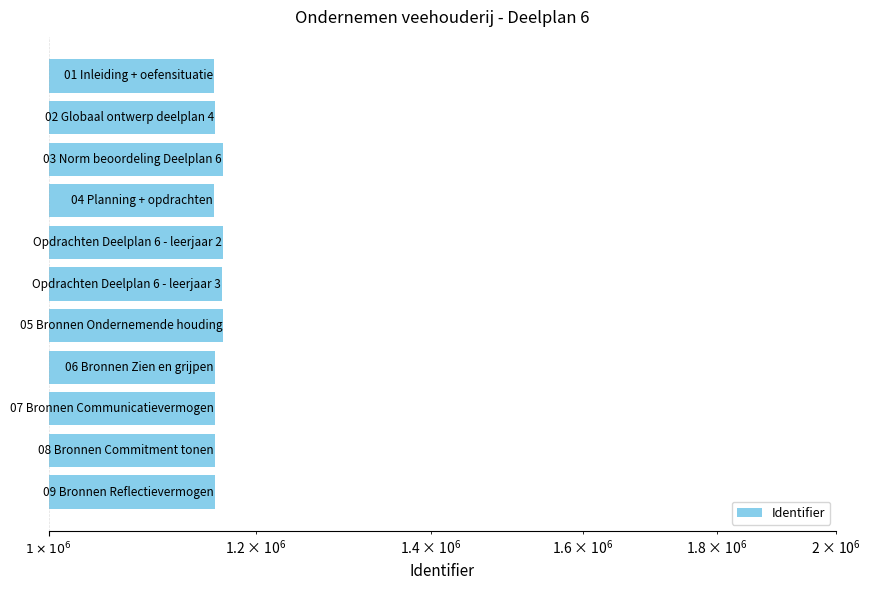

Read the value at $1\times10^{5}$, to the nearest 100.

1157800